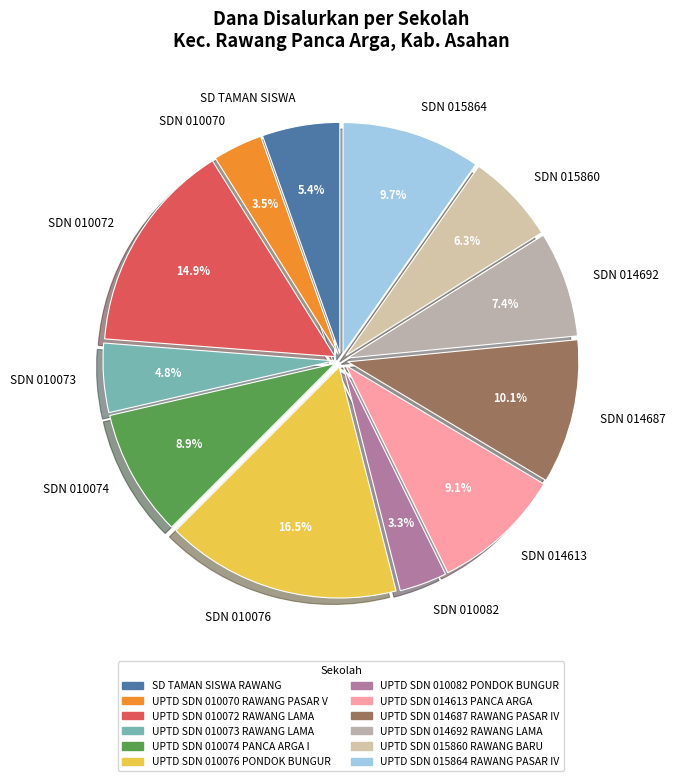

Count the number of slices in the pie.

12